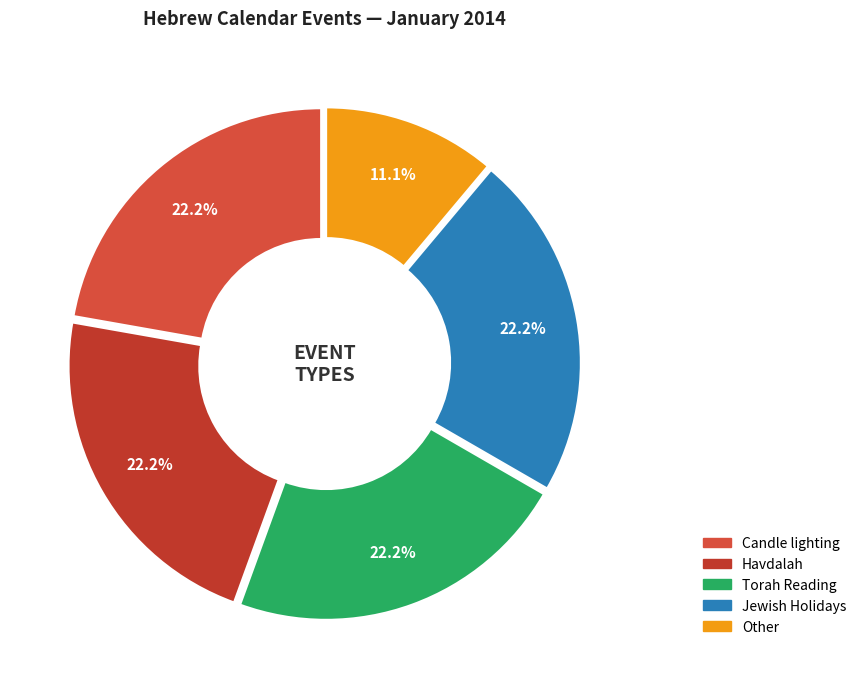

Does any single category account for the majority?

No